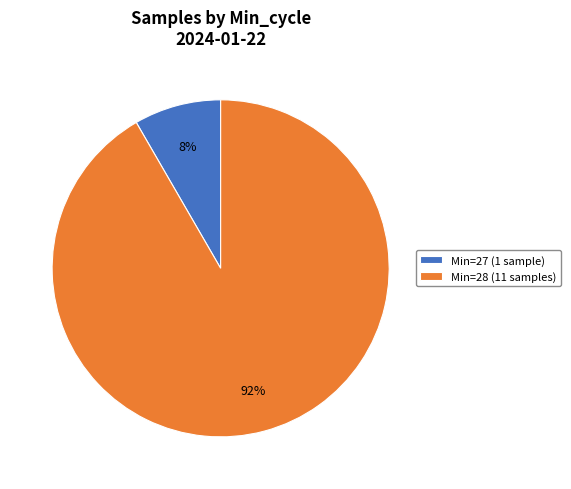

Rank the categories by value from lowest to highest.

Min=27 (1 sample), Min=28 (11 samples)